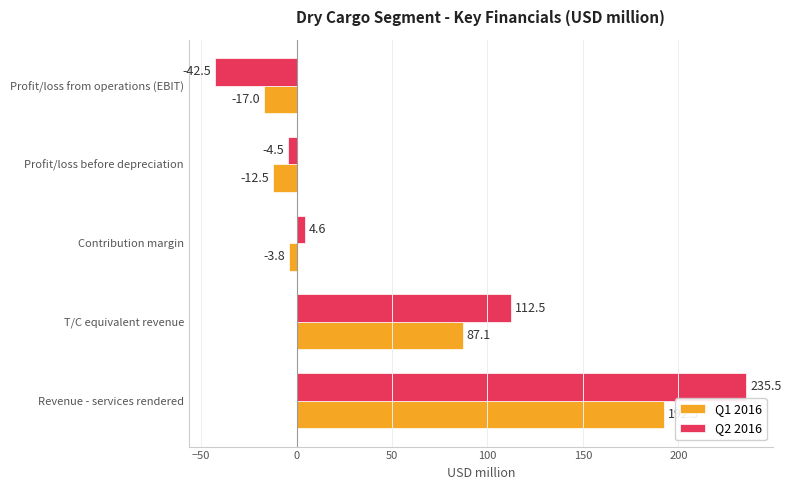

Between Contribution margin and Profit/loss from operations (EBIT), which series saw the biggest shift?

Q2 2016